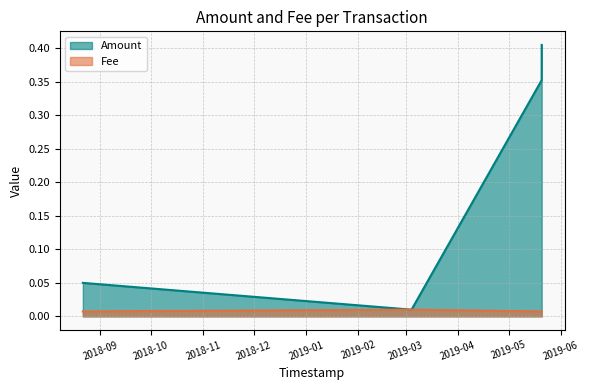

Reading left to right, list all the values displayed in this chart.

Amount: 2019-05-20 12:49:11=0.4	2019-05-20 12:29:23=0.4	2019-03-04 09:56:22=0.0	2018-08-21 16:14:34=0.1
Fee: 2019-05-20 12:49:11=0.0	2019-05-20 12:29:23=0.0	2019-03-04 09:56:22=0.0	2018-08-21 16:14:34=0.0